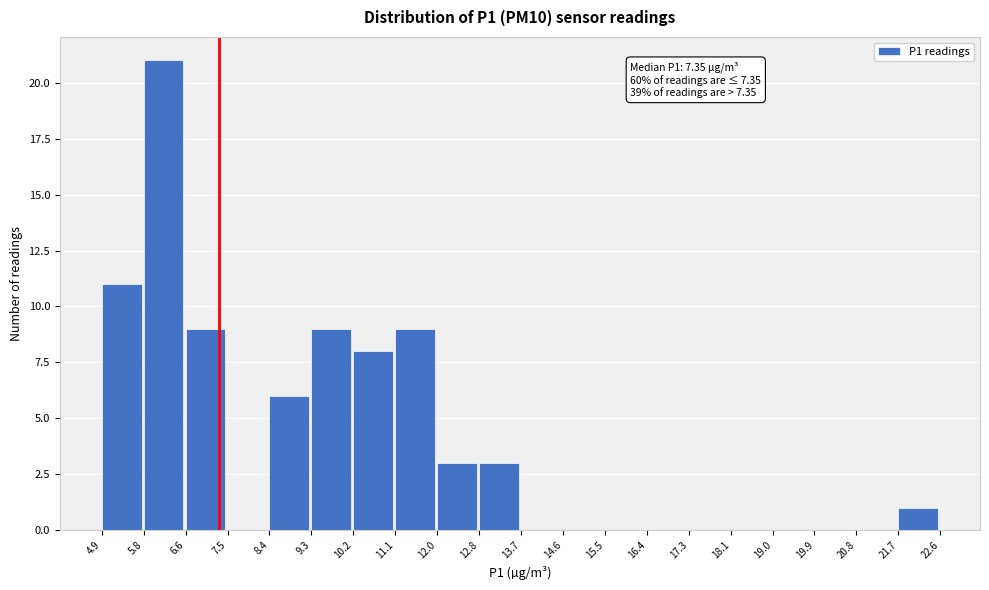

Which range on the x-axis has the tallest bar?

5.8 to 6.6